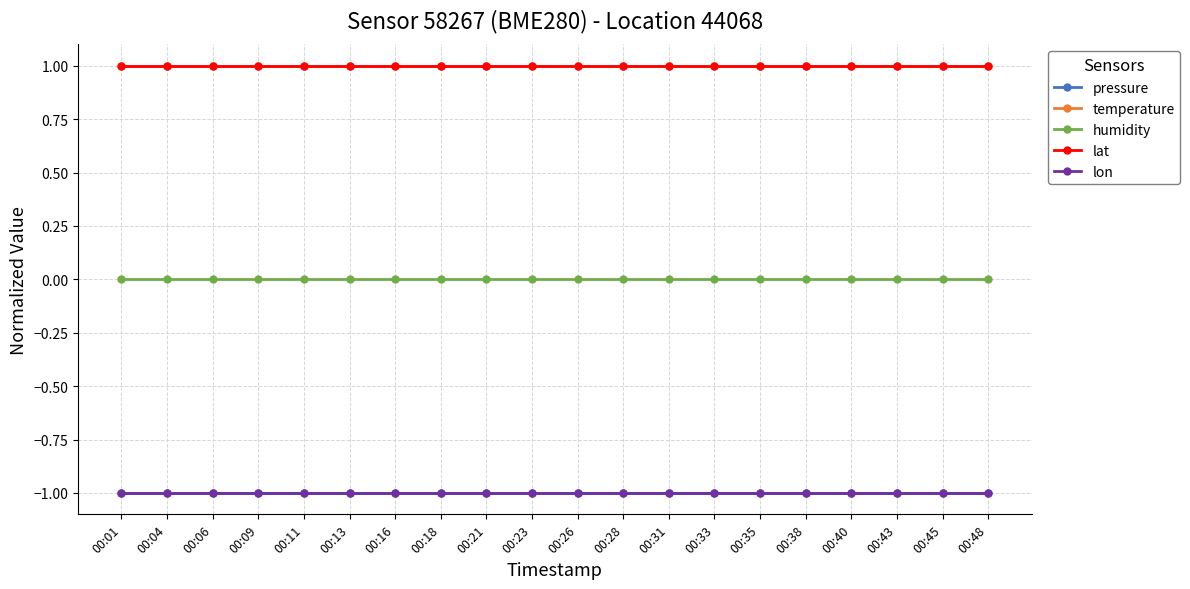

Rank the series at 00:31 from highest to lowest value.

temperature, lat, humidity, pressure, lon